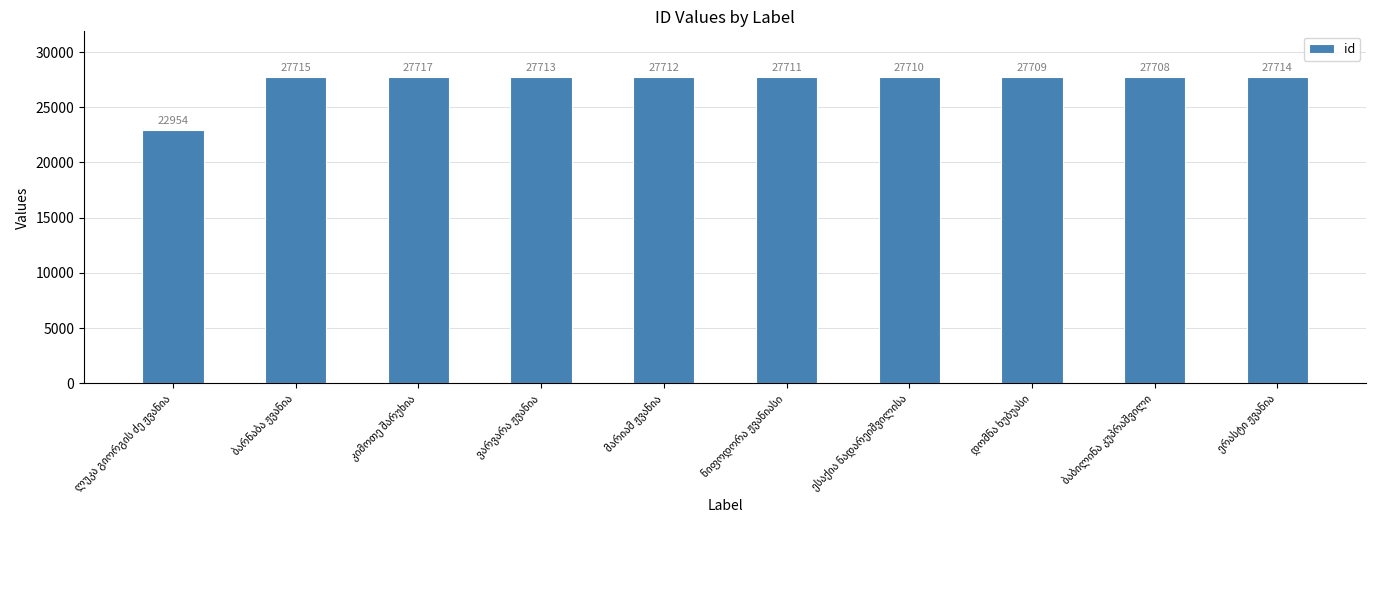

What is the greatest value displayed?

27717